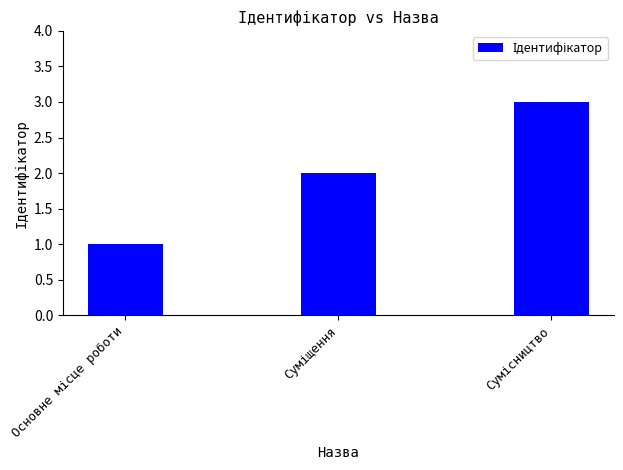

What is the average value?

2